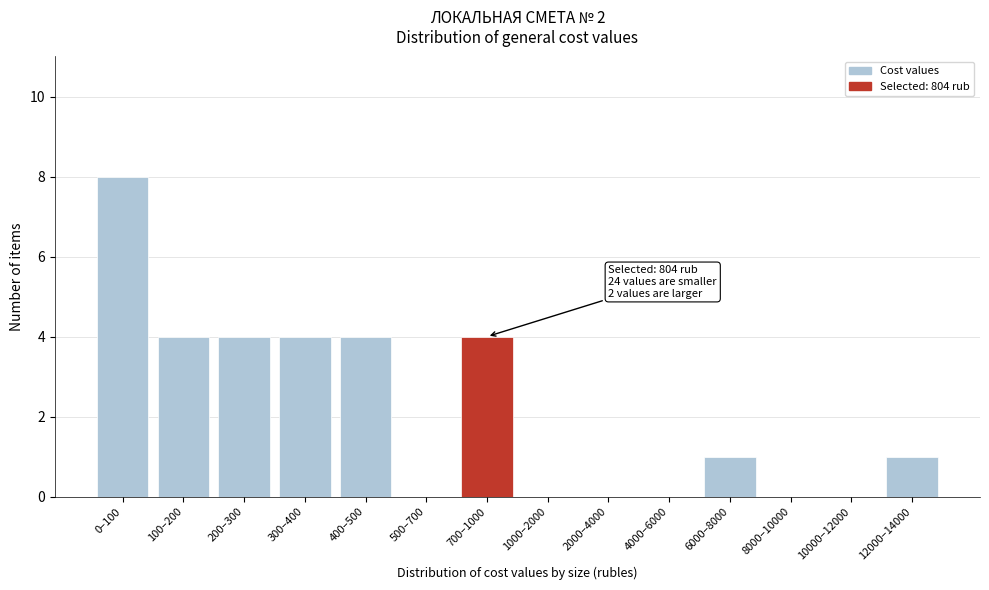

Reading left to right, what are all the values shown in this chart?

0–100=8	100–200=4	200–300=4	300–400=4	400–500=4	500–700=0	700–1000=4	1000–2000=0	2000–4000=0	4000–6000=0	6000–8000=1	8000–10000=0	10000–12000=0	12000–14000=1